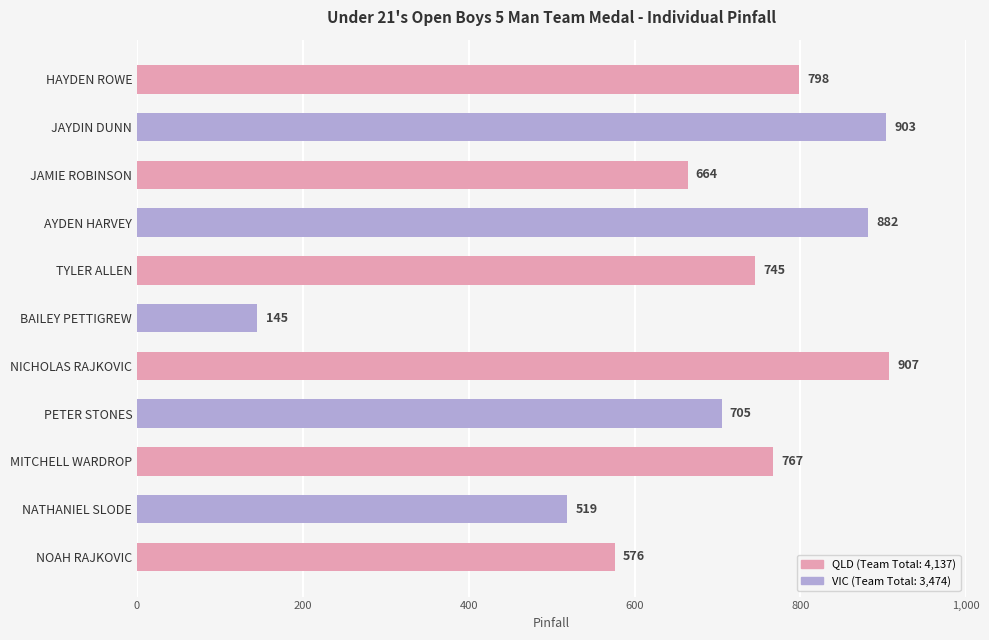

What is the average value?

692